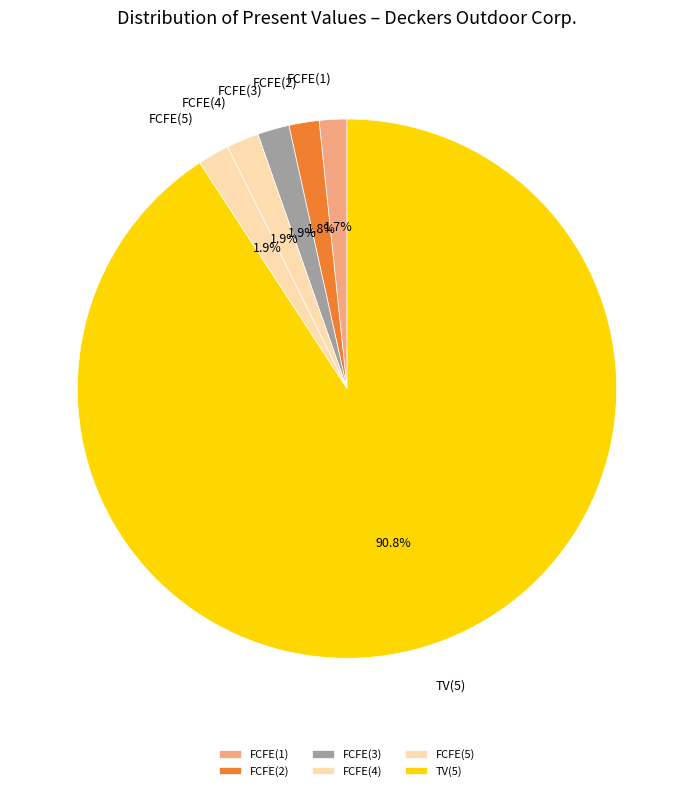

Combined, do FCFE(5) and FCFE(3) account for over 50%?

No